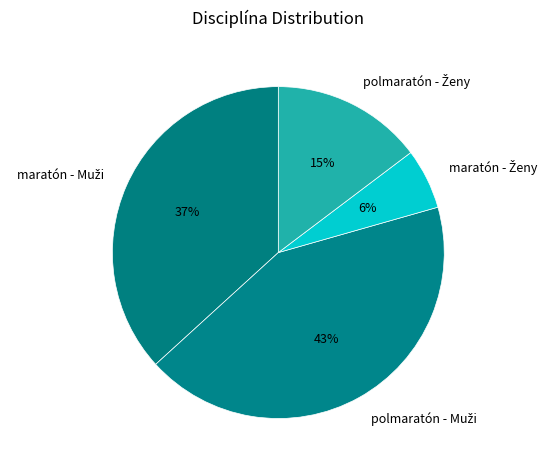

How many segments does this pie chart have?

4